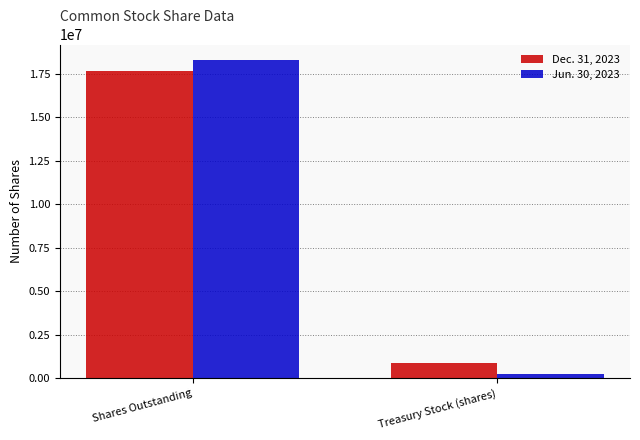

What is the value of the Jun. 30, 2023 bar at the 2nd from the left?

245447